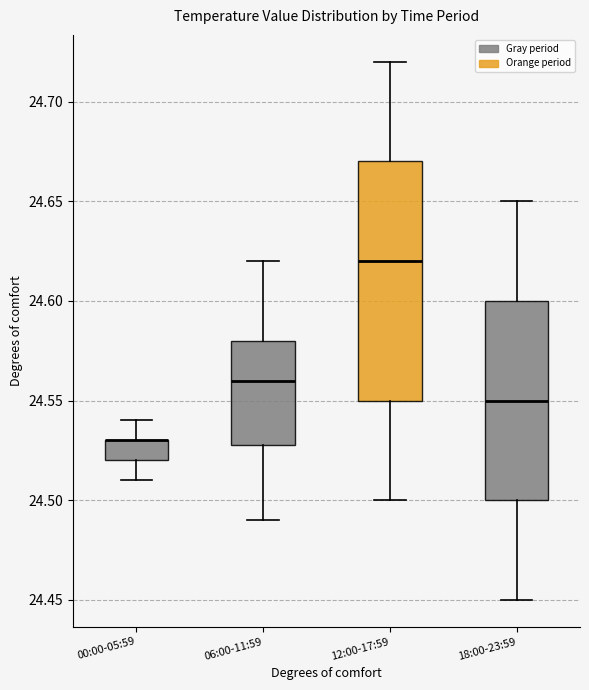

Where does the lower whisker of the box for 18:00-23:59 end on the y-axis? The values are not printed on the chart, so give them approximately, as read against the axis.

24.45